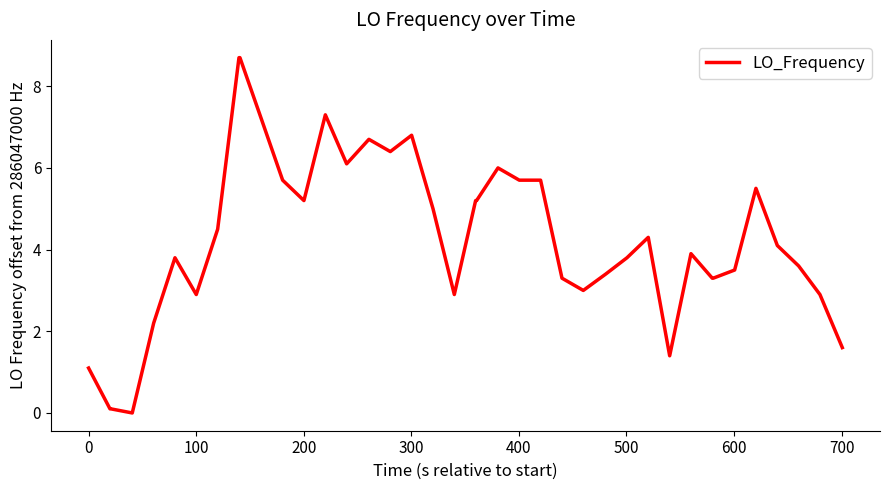

Count the number of categories in the chart.

40